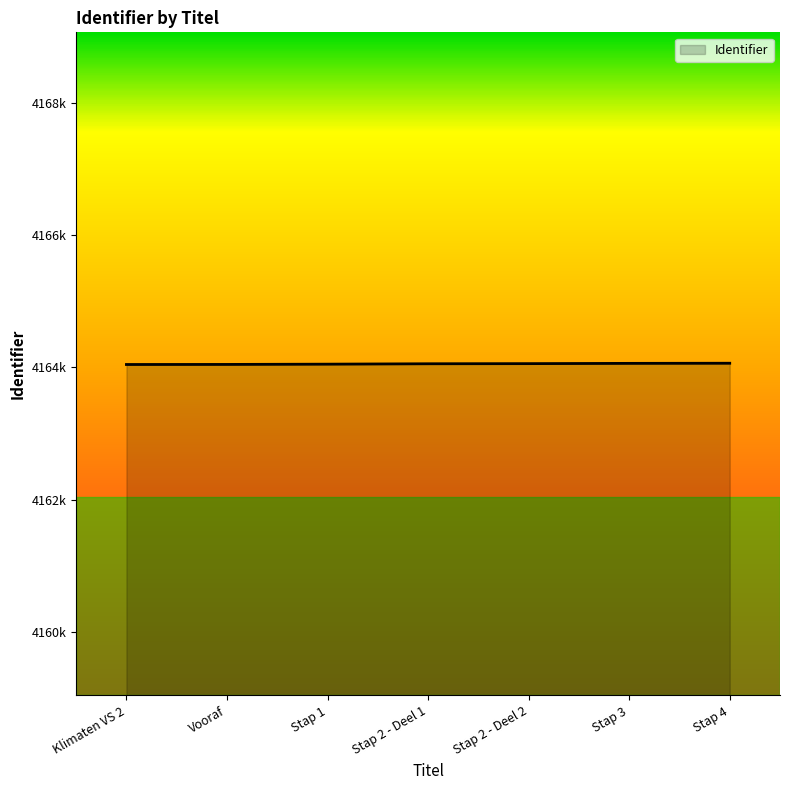

Does the chart have visible grid lines?

No